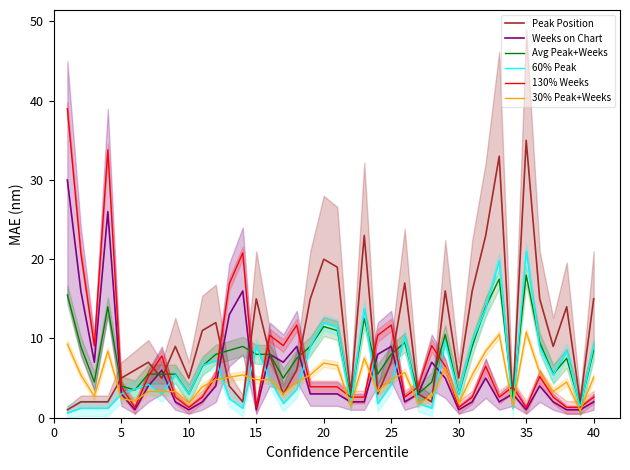

Reading left to right, what are all the values shown in this chart?

Peak Position: 1.0	2.0	2.0	2.0	5.0	6.0	7.0	5.0	9.0	5.0	11.0	12.0	4.0	2.0	15.0	8.0	3.0	6.0	15.0	20.0	19.0	3.0	23.0	3.0	7.0	17.0	3.0	2.0	16.0	5.0	16.0	23.0	33.0	2.0	35.0	15.0	9.0	14.0	2.0	15.0
Weeks on Chart: 30.0	16.0	7.0	26.0	3.0	1.0	4.0	6.0	2.0	1.0	2.0	4.0	13.0	16.0	1.0	8.0	7.0	9.0	3.0	3.0	3.0	2.0	2.0	8.0	9.0	2.0	3.0	7.0	5.0	1.0	2.0	5.0	2.0	3.0	1.0	4.0	2.0	1.0	1.0	2.0
Avg Peak+Weeks: 15.5	9.0	4.5	14.0	4.0	3.5	5.5	5.5	5.5	3.0	6.5	8.0	8.5	9.0	8.0	8.0	5.0	7.5	9.0	11.5	11.0	2.5	12.5	5.5	8.0	9.5	3.0	4.5	10.5	3.0	9.0	14.0	17.5	2.5	18.0	9.5	5.5	7.5	1.5	8.5
60% Peak: 0.6	1.2	1.2	1.2	3.0	3.6	4.2	3.0	5.4	3.0	6.6	7.2	2.4	1.2	9.0	4.8	1.8	3.6	9.0	12.0	11.4	1.8	13.8	1.8	4.2	10.2	1.8	1.2	9.6	3.0	9.6	13.8	19.8	1.2	21.0	9.0	5.4	8.4	1.2	9.0
130% Weeks: 39.0	20.8	9.1	33.8	3.9	1.3	5.2	7.8	2.6	1.3	2.6	5.2	16.9	20.8	1.3	10.4	9.1	11.7	3.9	3.9	3.9	2.6	2.6	10.4	11.7	2.6	3.9	9.1	6.5	1.3	2.6	6.5	2.6	3.9	1.3	5.2	2.6	1.3	1.3	2.6
30% Peak+Weeks: 9.3	5.4	2.7	8.4	2.4	2.1	3.3	3.3	3.3	1.8	3.9	4.8	5.1	5.4	4.8	4.8	3.0	4.5	5.4	6.9	6.6	1.5	7.5	3.3	4.8	5.7	1.8	2.7	6.3	1.8	5.4	8.4	10.5	1.5	10.8	5.7	3.3	4.5	0.9	5.1